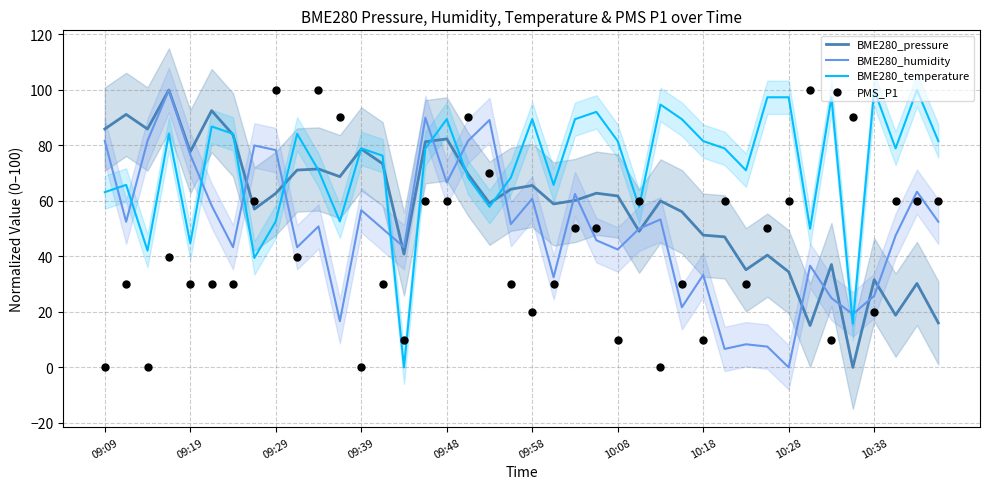

Which series contains the highest Y value?

BME280_pressure